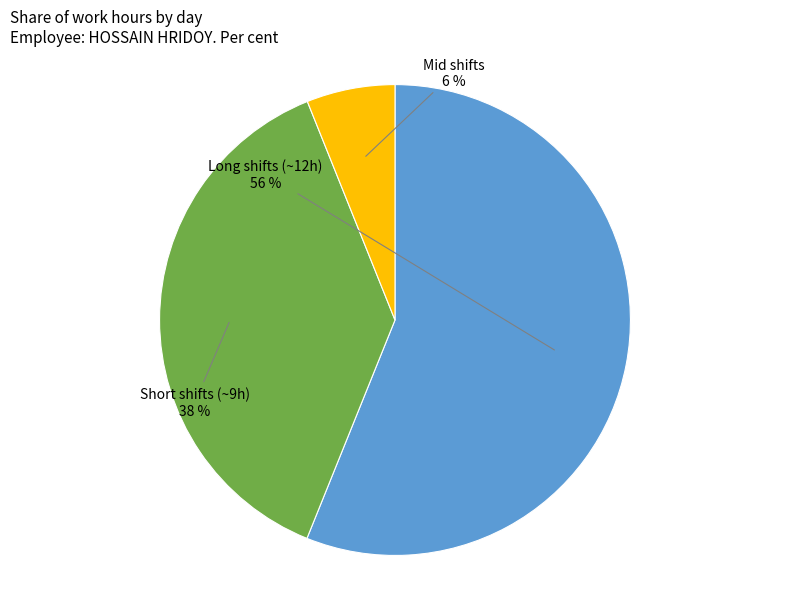

Does Mid shifts represent more than half of the total?

No